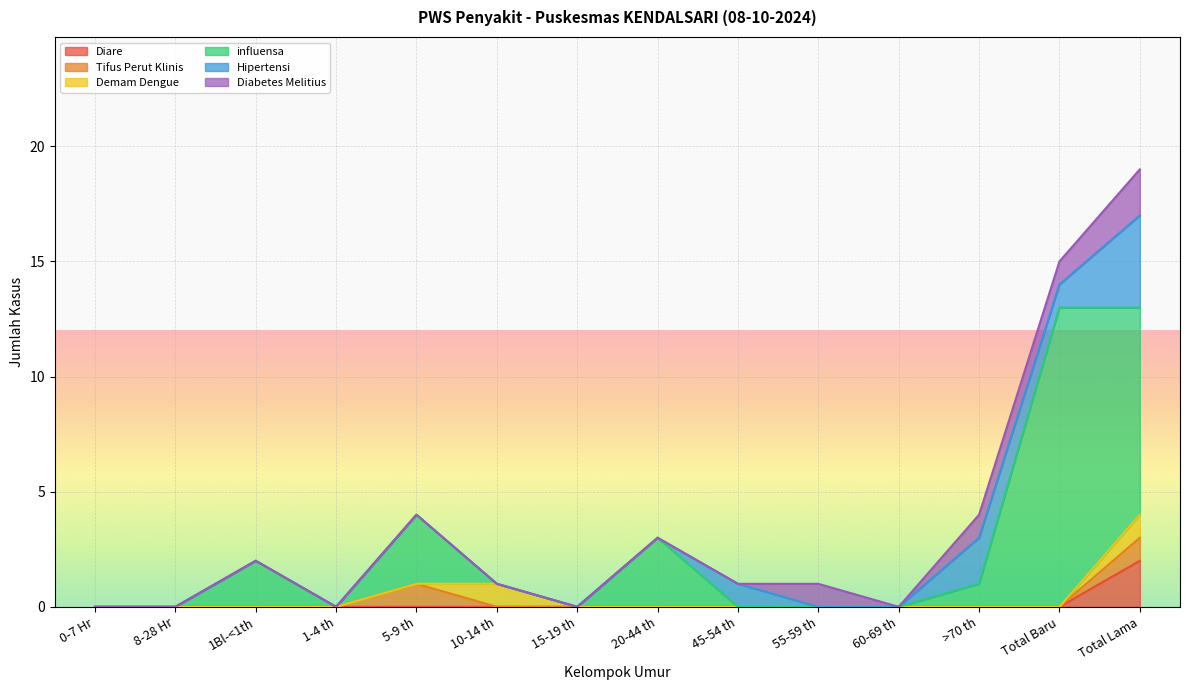

Which series has the largest total across all categories?

influensa